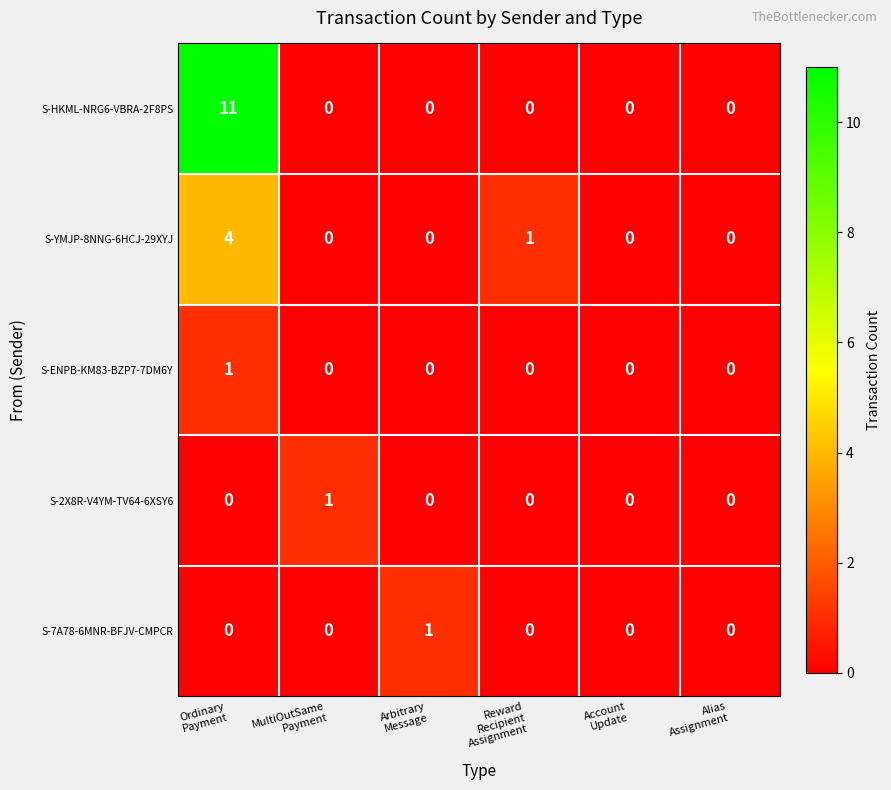

Between Reward
Recipient
Assignment and Alias
Assignment, which series saw the biggest shift?

S-YMJP-8NNG-6HCJ-29XYJ